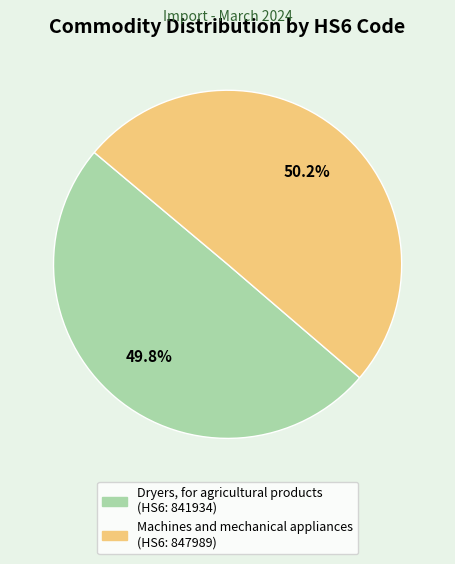

Is it true that Machines and mechanical appliances is 45% of the pie?

False